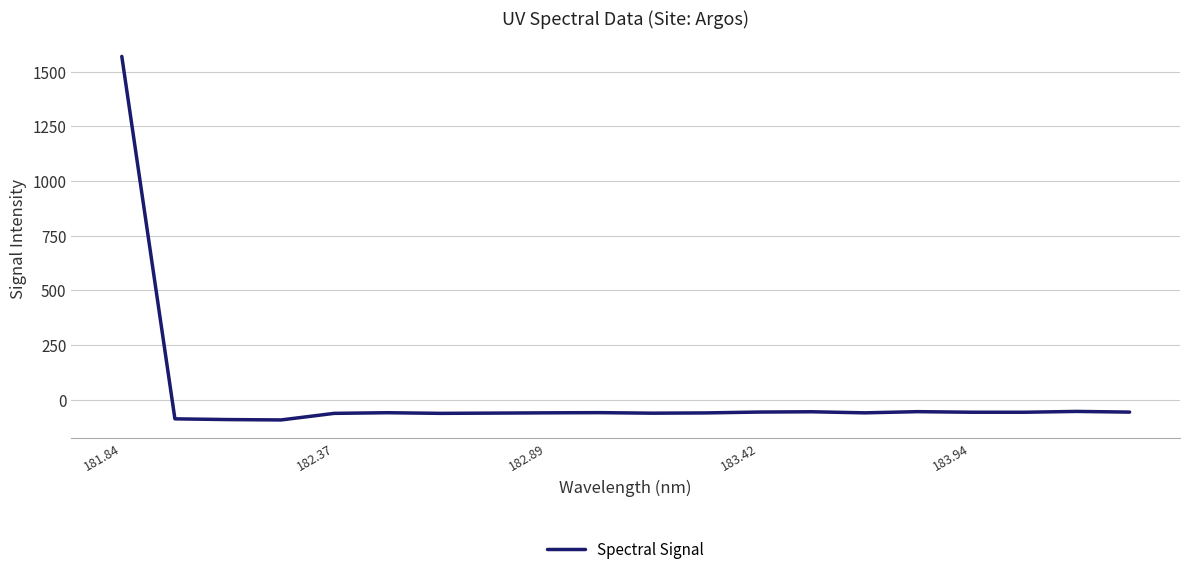

What is the minimum value shown in the chart?

-92.4